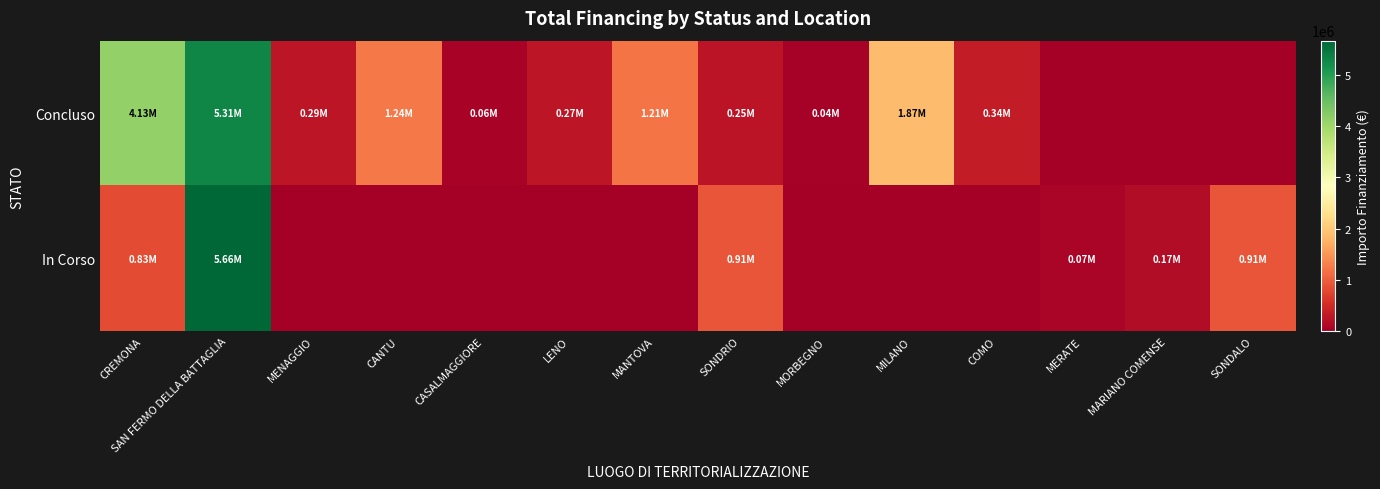

Rank the series at MERATE from highest to lowest value.

In Corso, Concluso